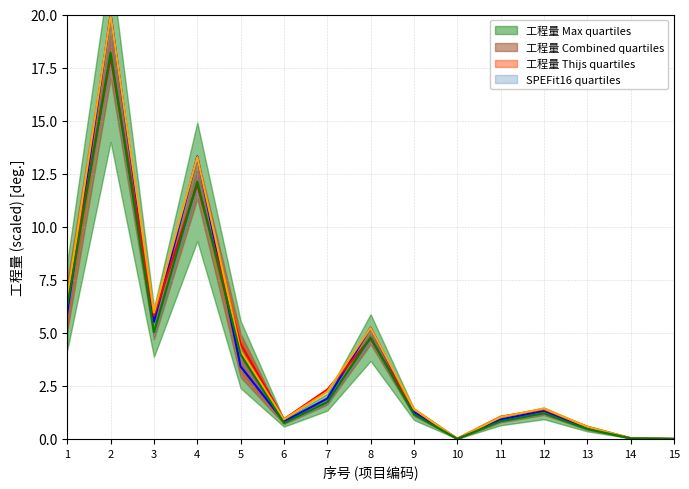

List the labels in order of 工程量 (upper) value, smallest first.

15, 10, 14, 13, 6, 11, 9, 12, 7, 5, 8, 3, 1, 4, 2